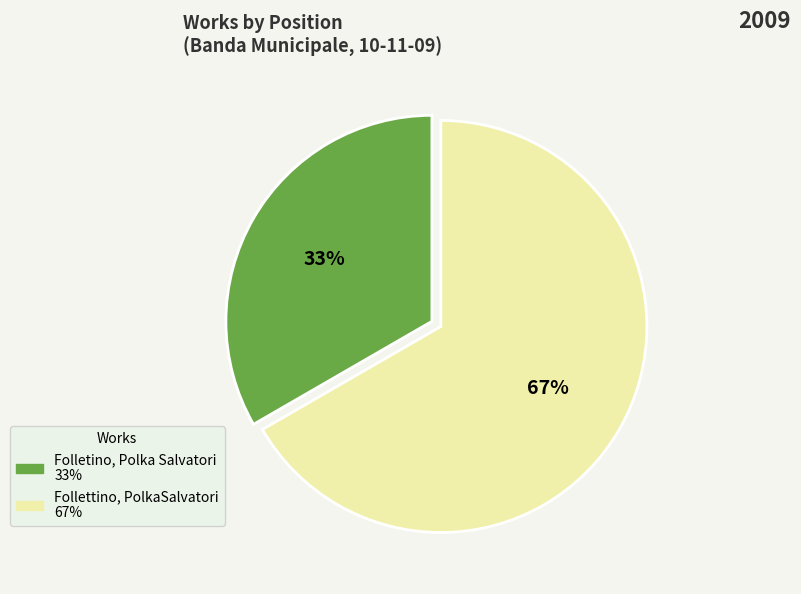

Which has a higher value, Folletino, Polka Salvatori or Follettino, PolkaSalvatori?

Follettino, PolkaSalvatori